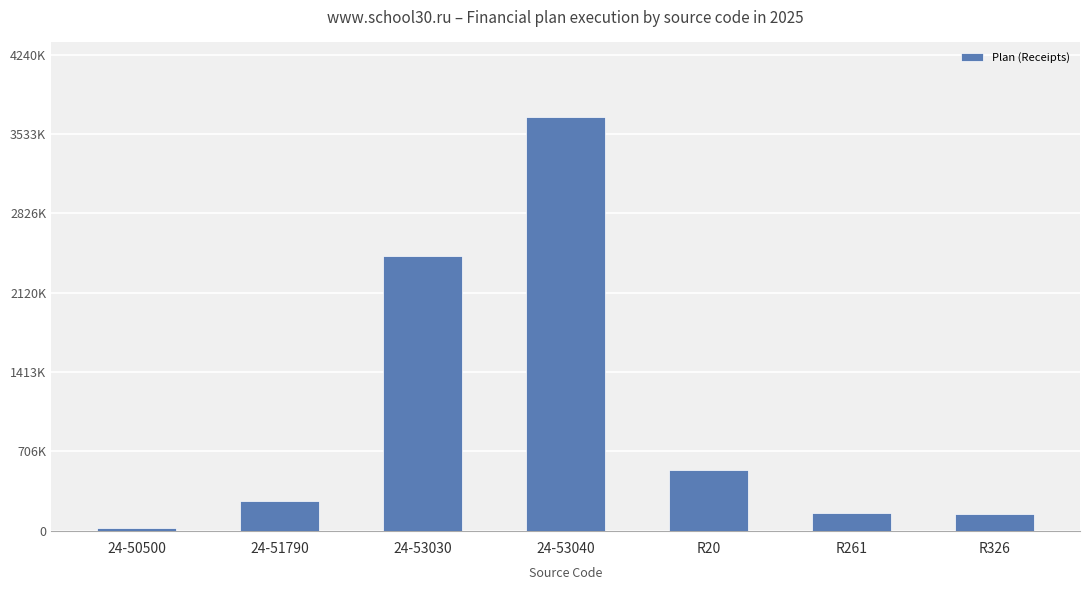

Are the bars horizontal?

No